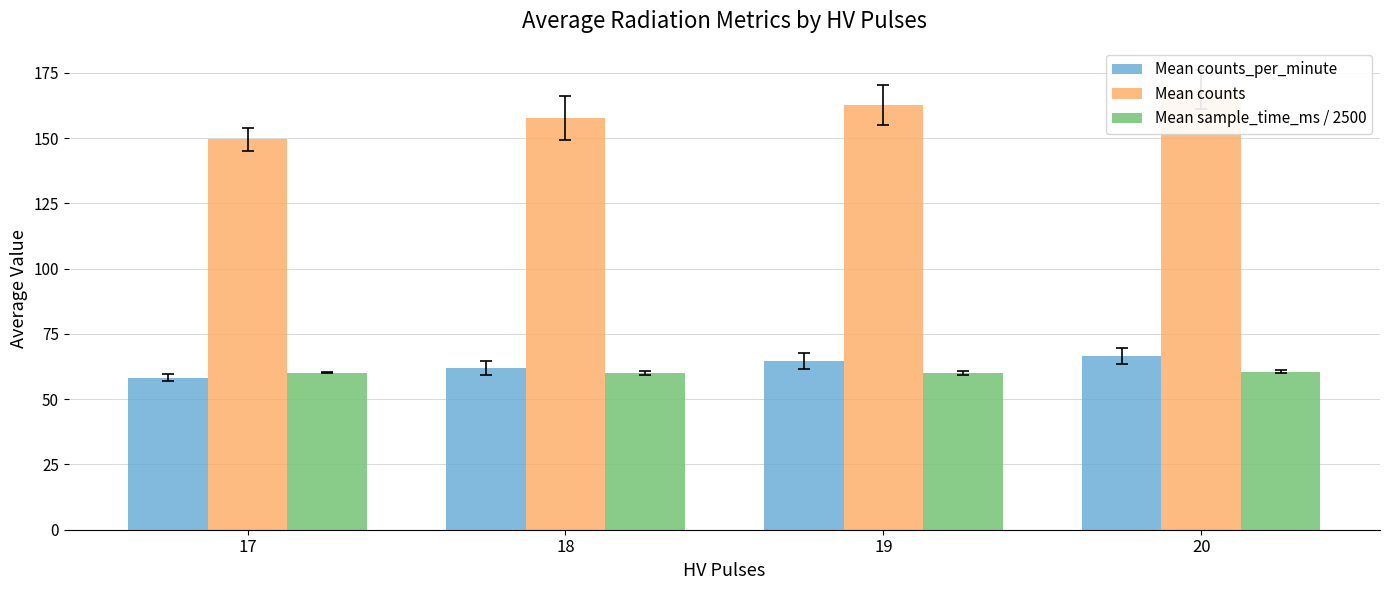

List the labels in order of Mean counts value, smallest first.

17, 18, 19, 20